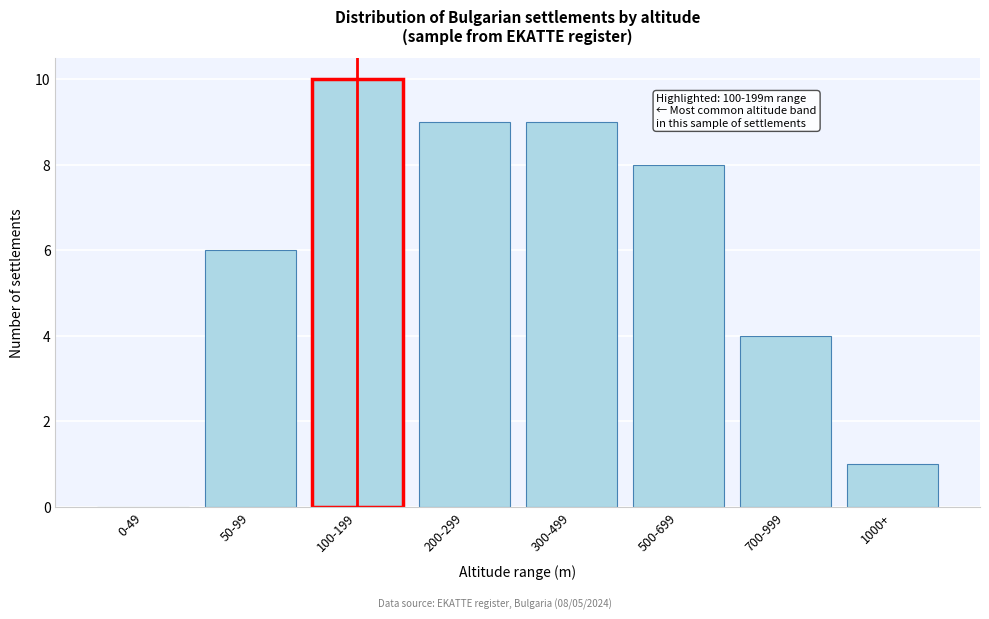

Reading left to right, what are all the values shown in this chart?

0-49=0	50-99=6	100-199=10	200-299=9	300-499=9	500-699=8	700-999=4	1000+=1